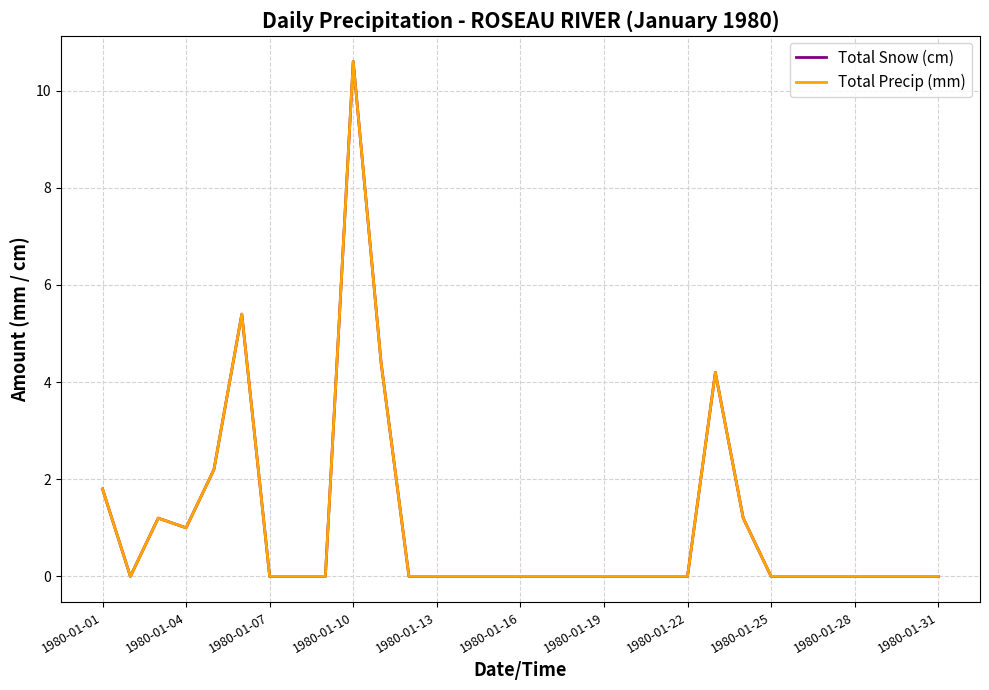

How many lines are shown in the chart?

2